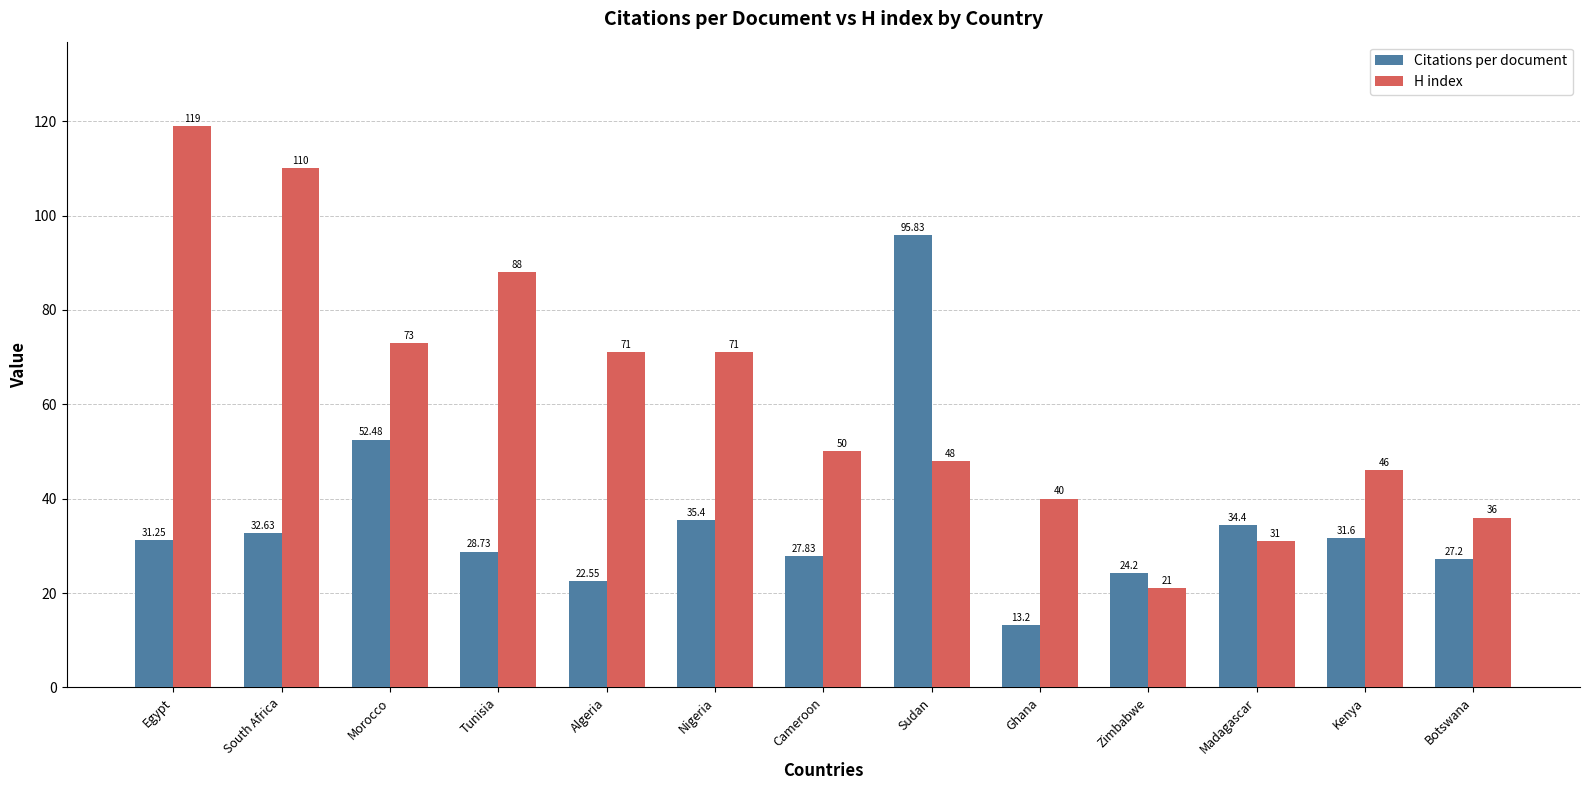

At Sudan, list the series in order from largest to smallest.

Citations per document, H index